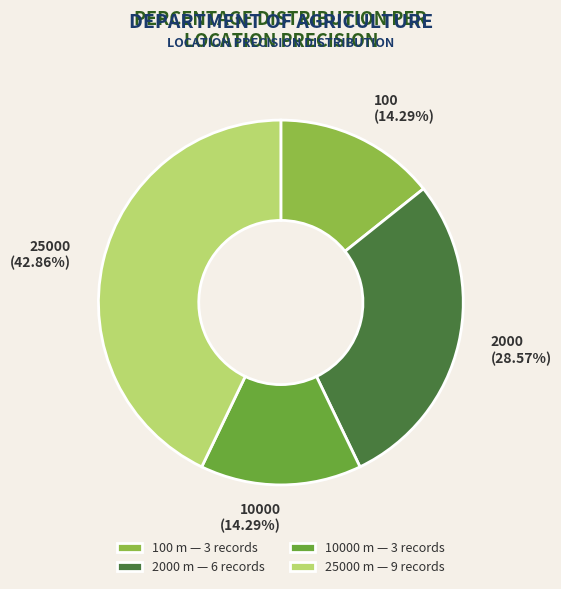

Which has a higher value, 2000 or 10000?

2000